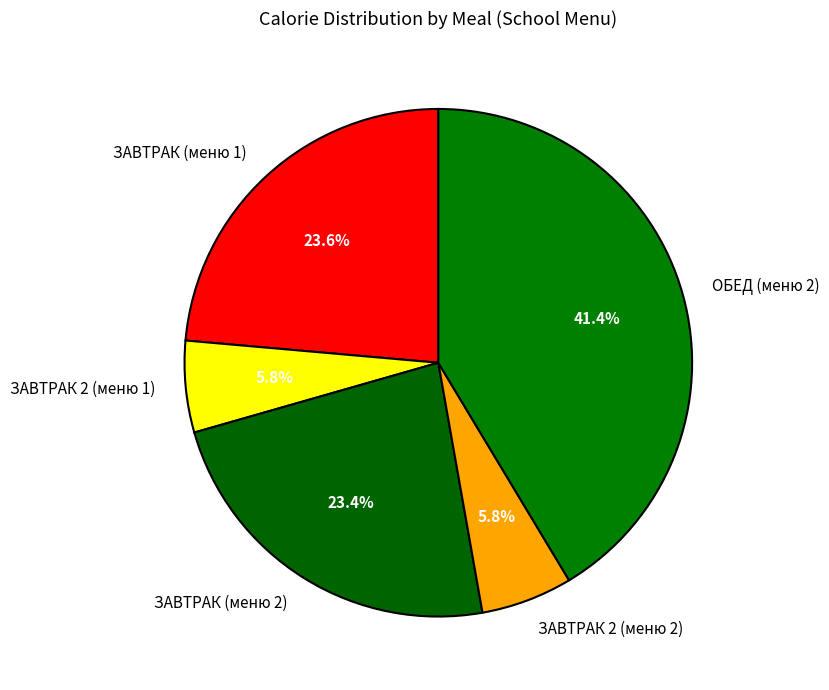

How many segments does this pie chart have?

5